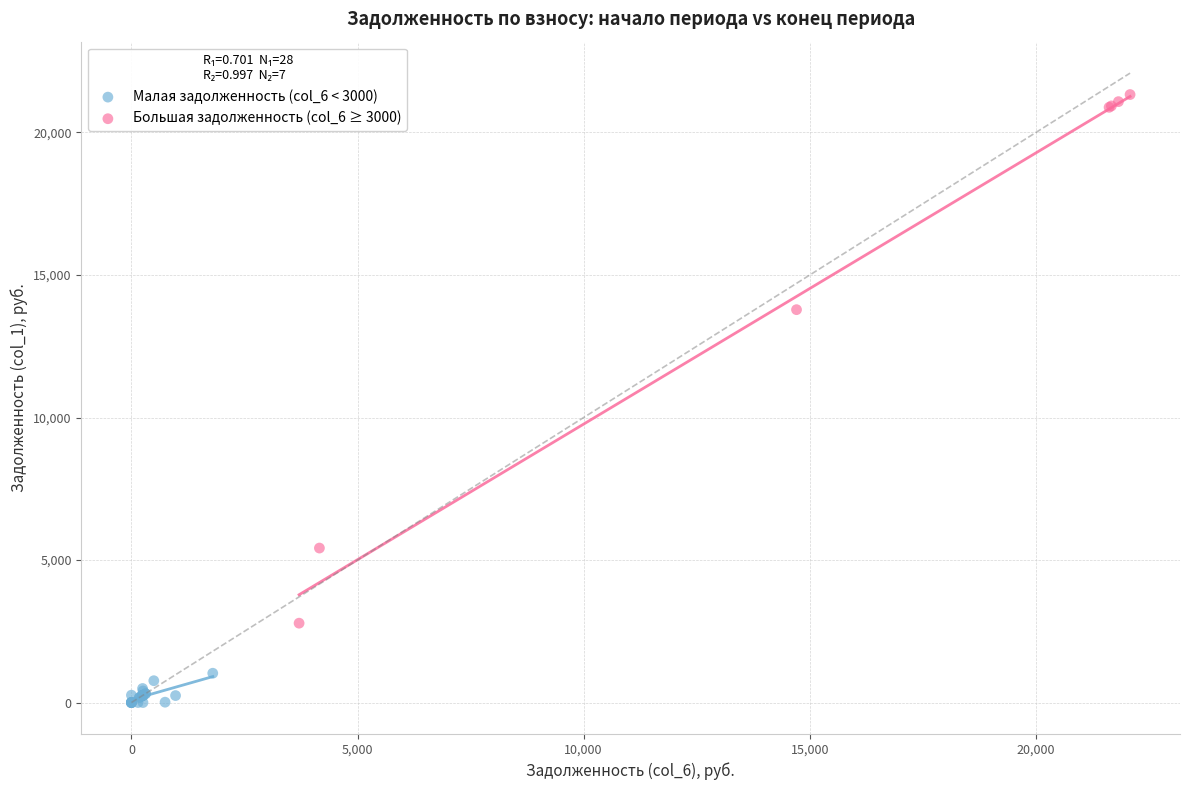

Which series contains the lowest Y value?

Малая задолженность (col_6 < 3000)